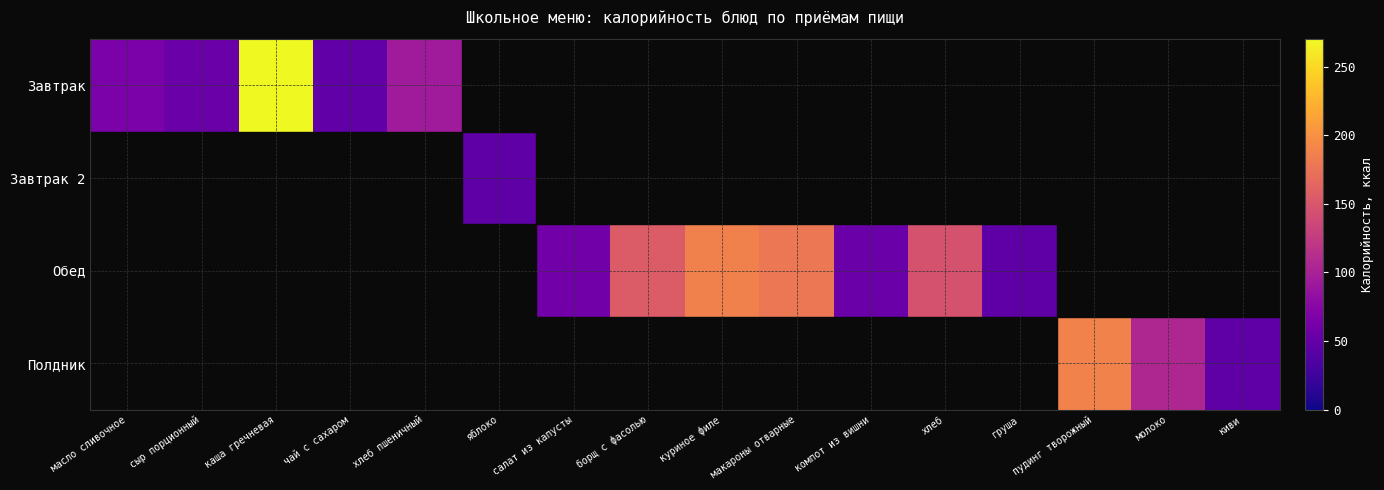

Which has a higher value, борщ с фасолью or салат из капусты?

борщ с фасолью